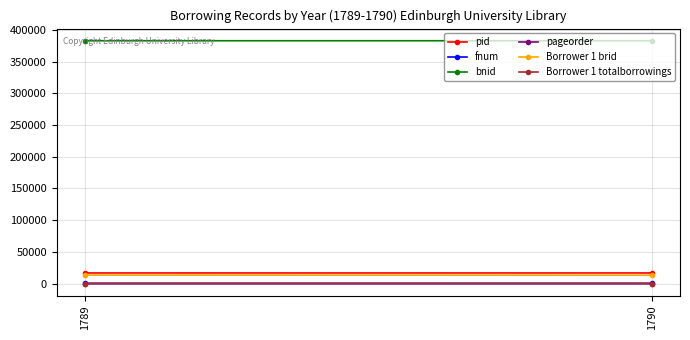

At which label does pid reach its peak?

1790